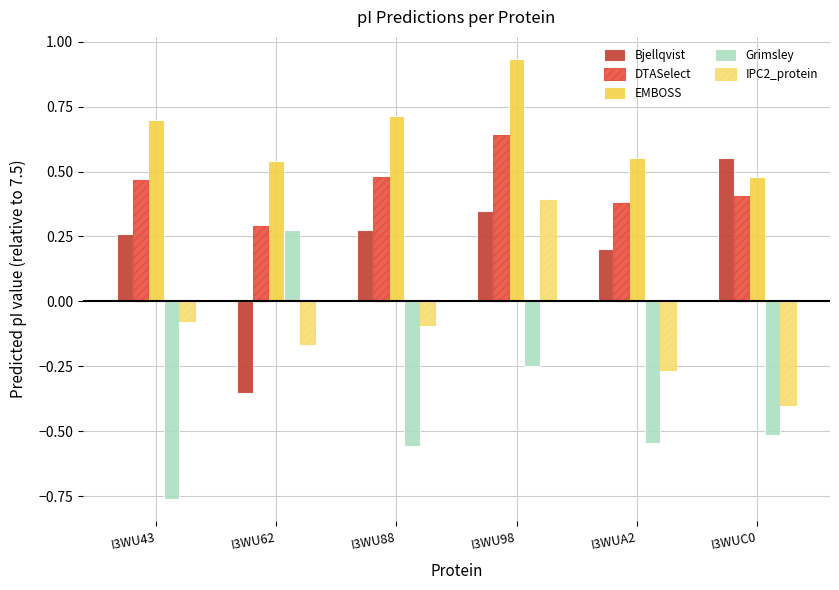

What is the difference between the highest and lowest values at I3WUA2?

1.1